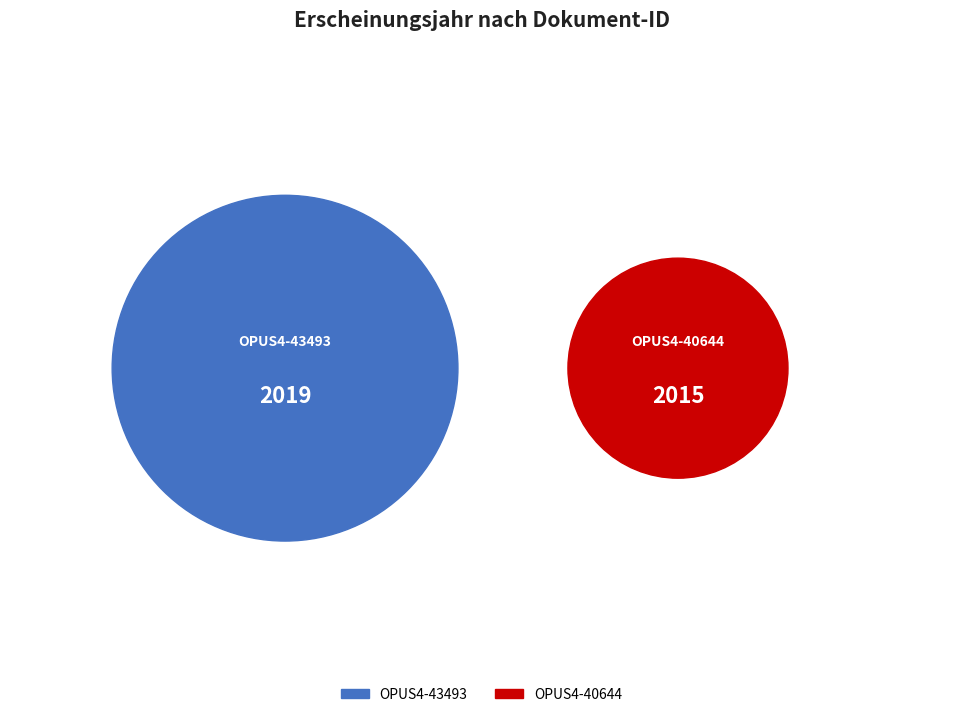

Combined, do OPUS4-40644 and OPUS4-43493 account for over 50%?

Yes